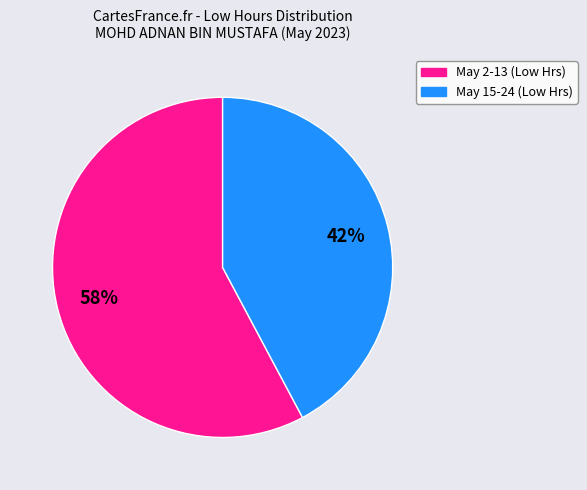

To the nearest percent, what is the difference between the largest and smallest slice percentages?

16%